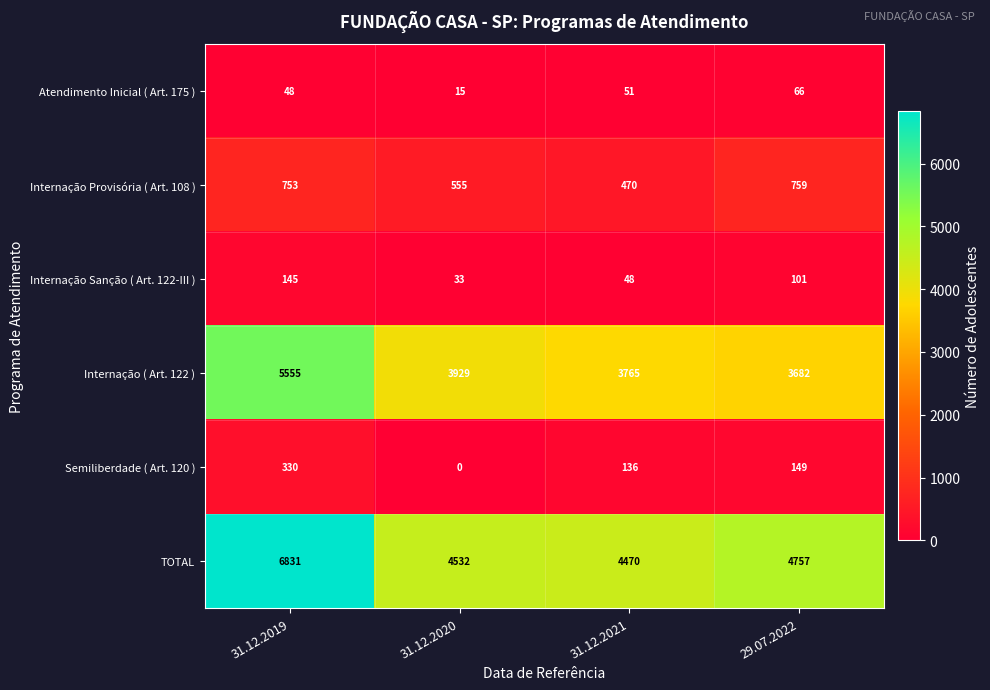

The Atendimento Inicial ( Art. 175 ) series shows 48 at 31.12.2019. True or false?

True